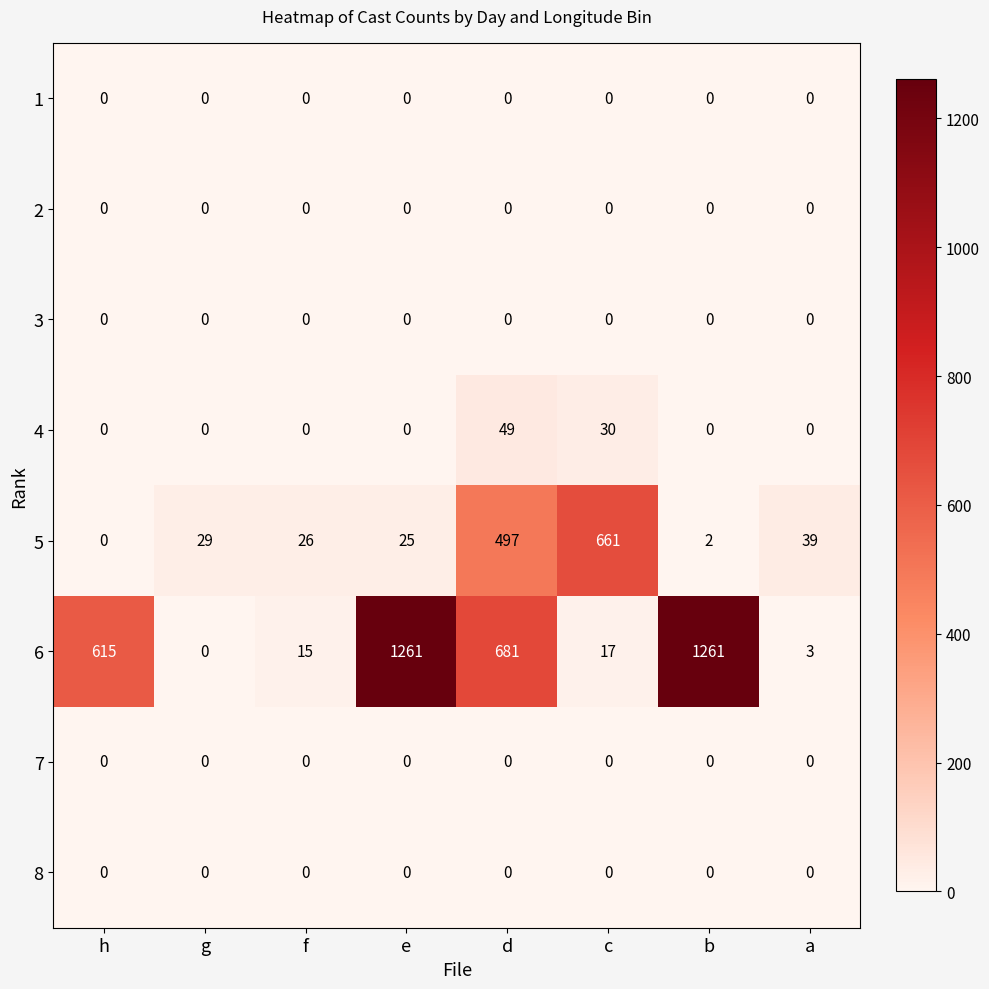

At how many categories does at least one series exceed 584?

5